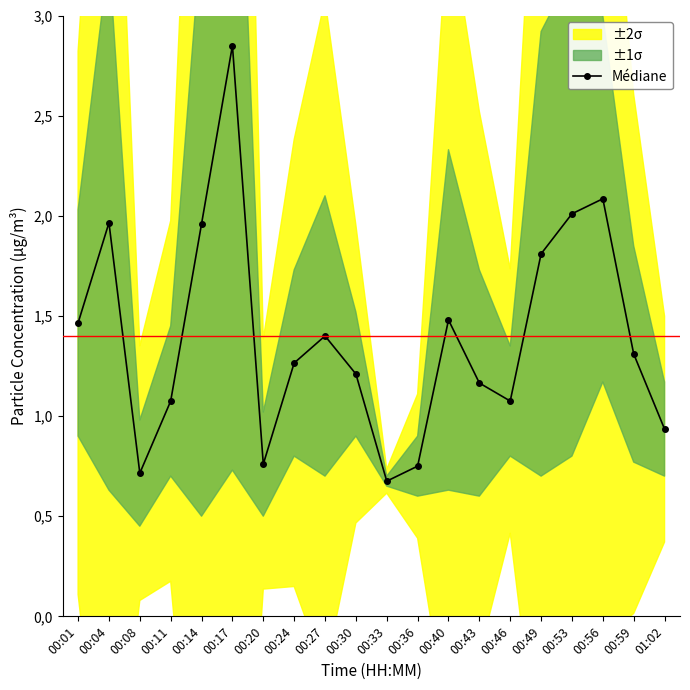

True or false: the data has more than 2 interior local peaks.

True